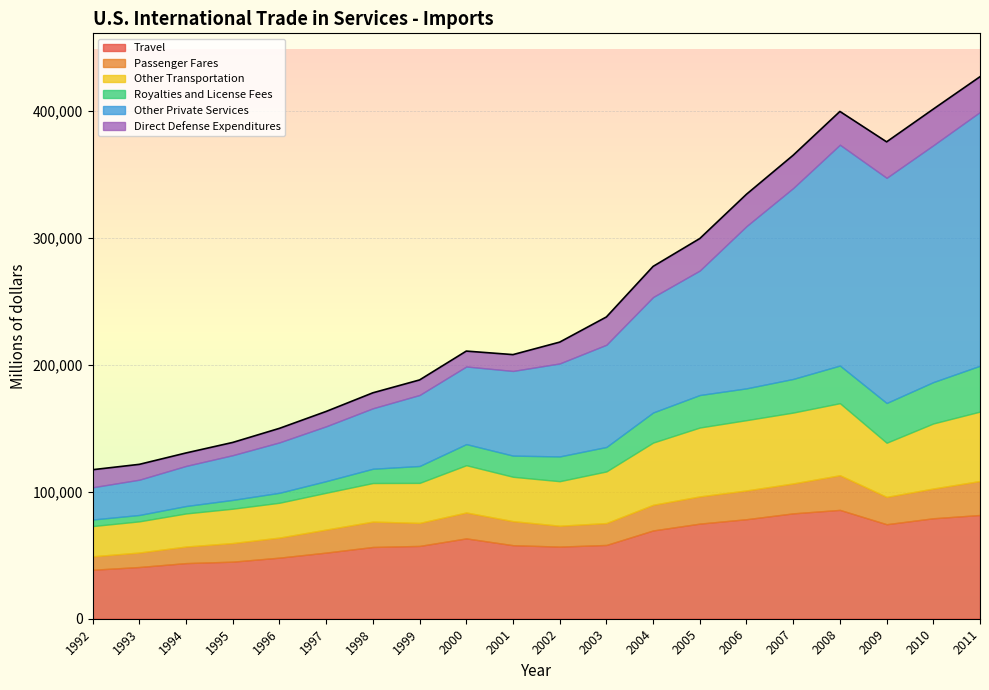

How many data points in Travel are less than 58066?

10